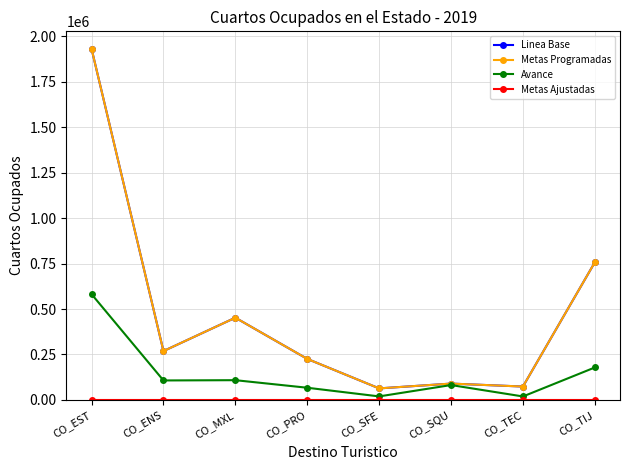

What is the highest value of the Linea Base series?

1931213